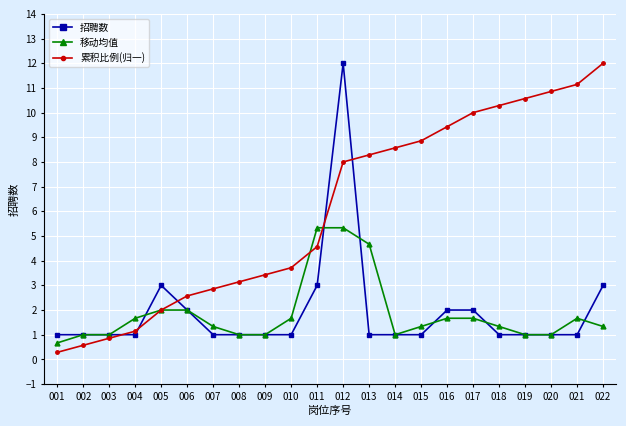

What are all the series names shown in the legend?

招聘数, 移动均值, 累积比例(归一)